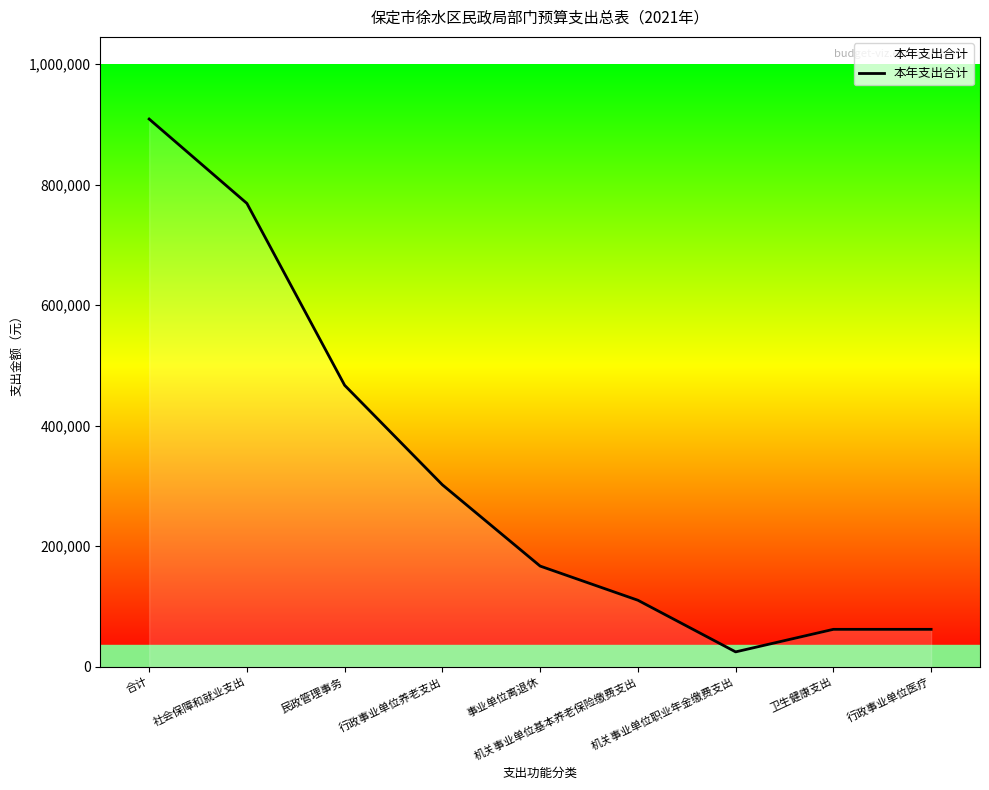

What is the sum of all values?

2872900